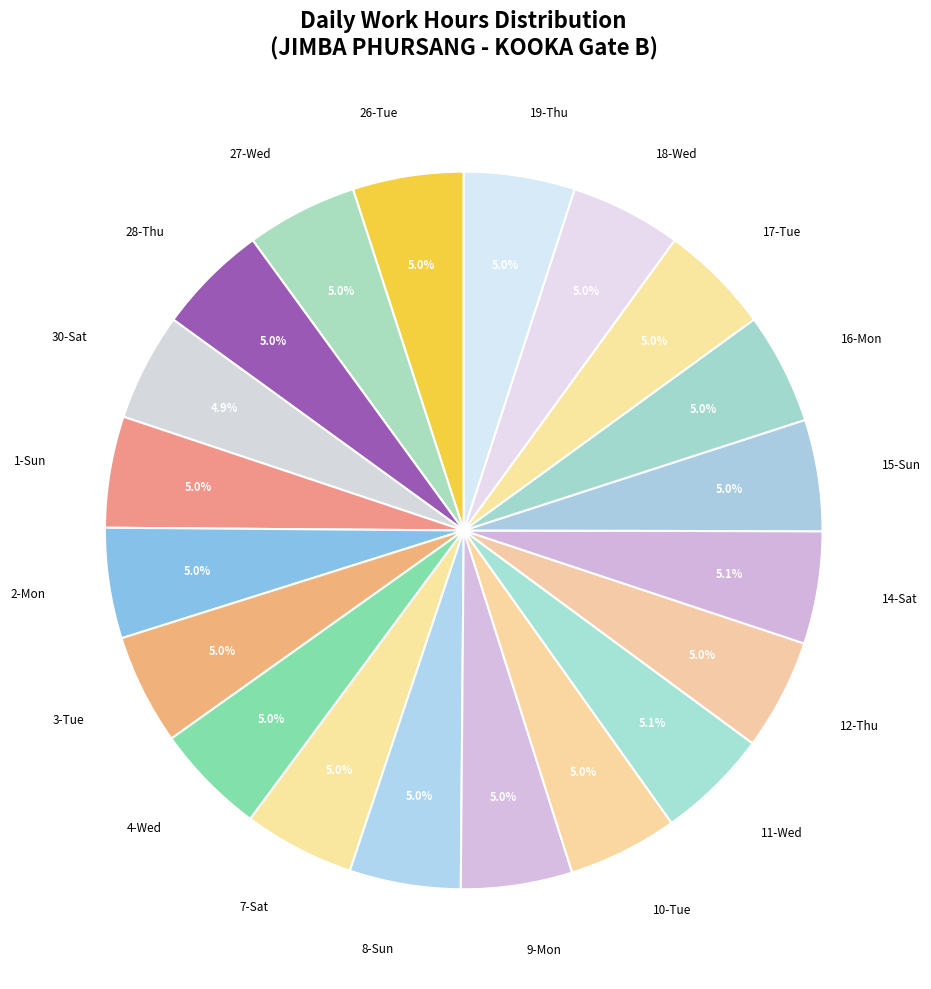

How much of the chart is everything except 1-Sun?

95.0%